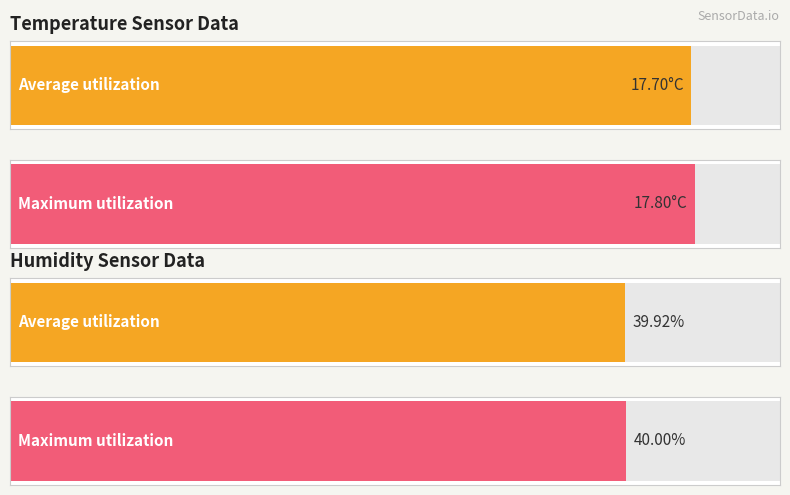

Are the bars grouped side by side (vs. stacked)?

Yes